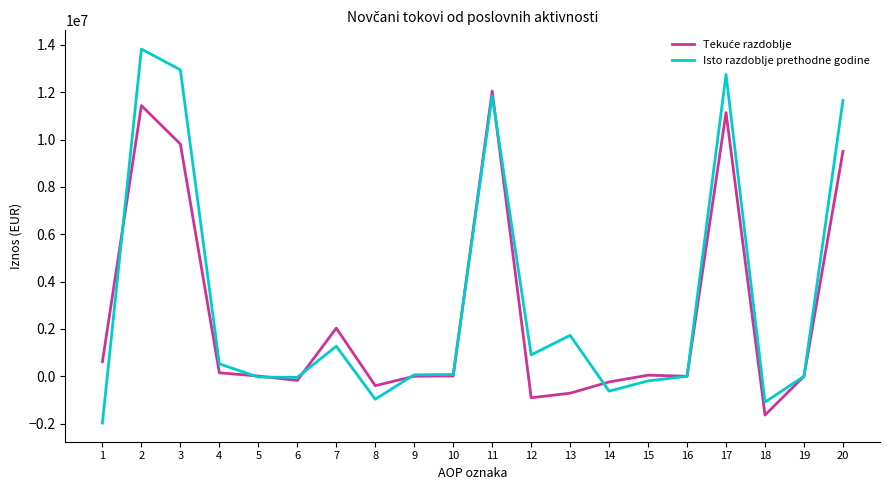

The Isto razdoblje prethodne godine series shows -1092913 at 18. True or false?

True